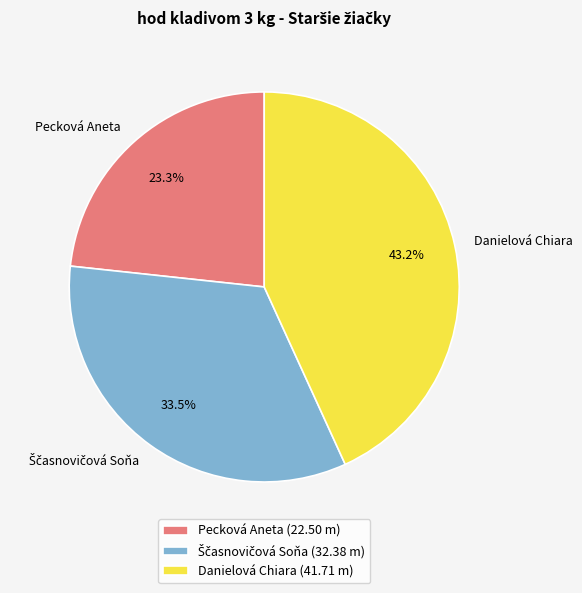

The Danielová Chiara slice represents 54% of the pie. True or false?

False